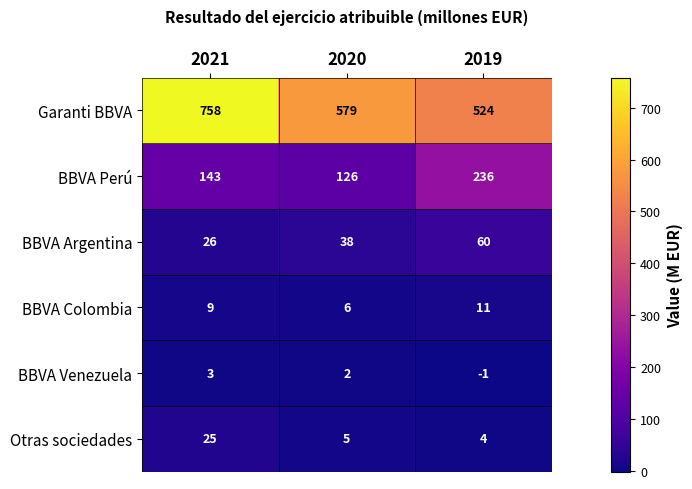

How many categories are shown in the chart?

3